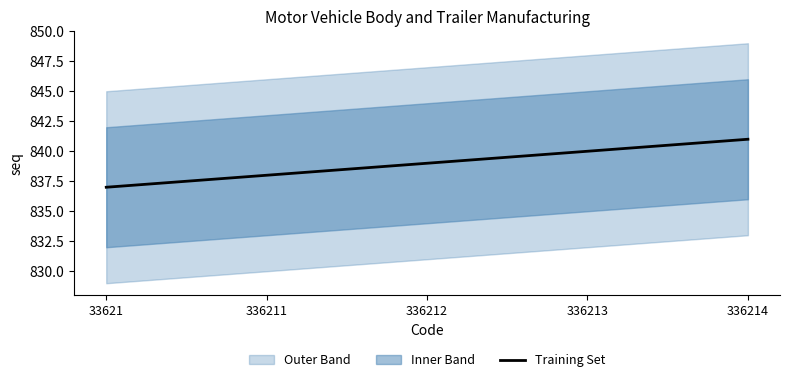

Rank the categories by value from highest to lowest.

336214, 336213, 336212, 336211, 33621